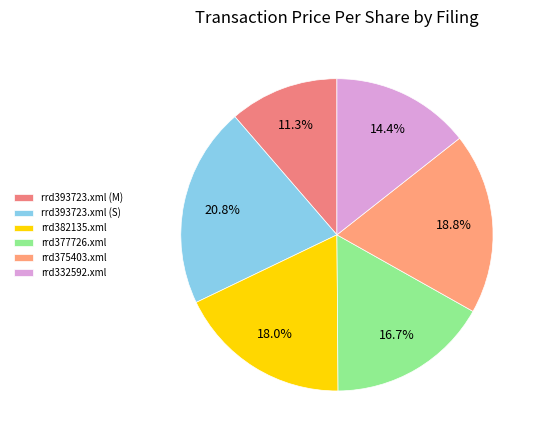

Count the number of slices in the pie.

6